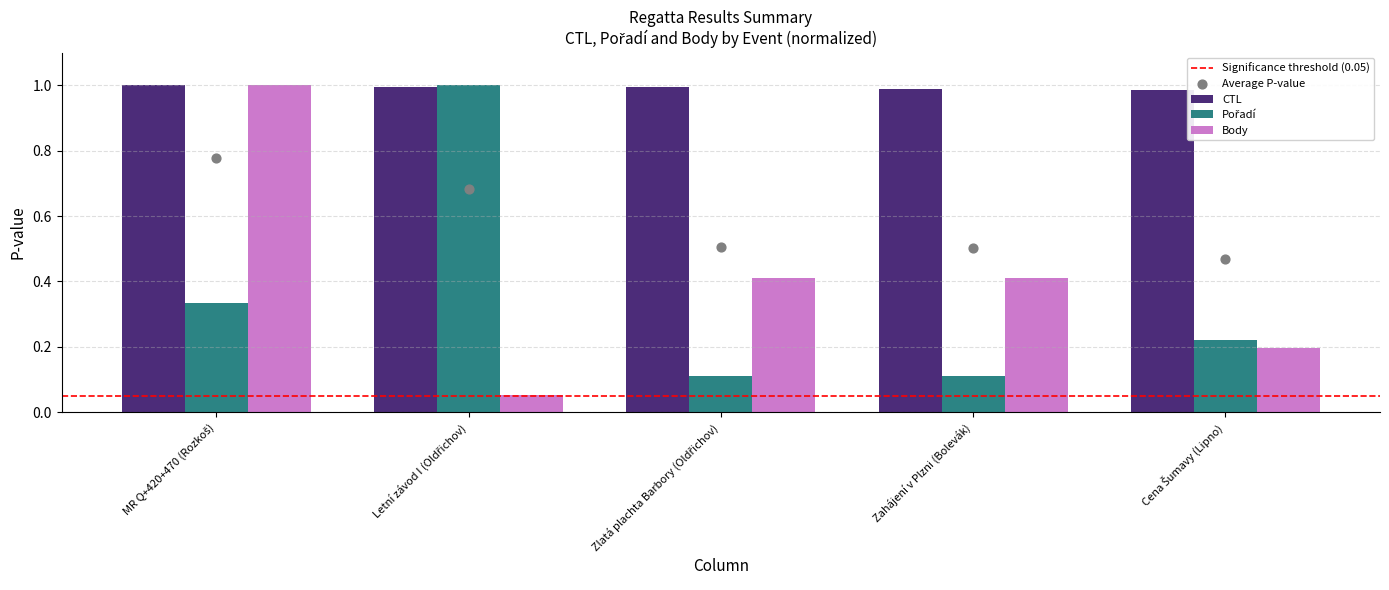

What are all the series names shown in the legend?

CTL, Pořadí, Body